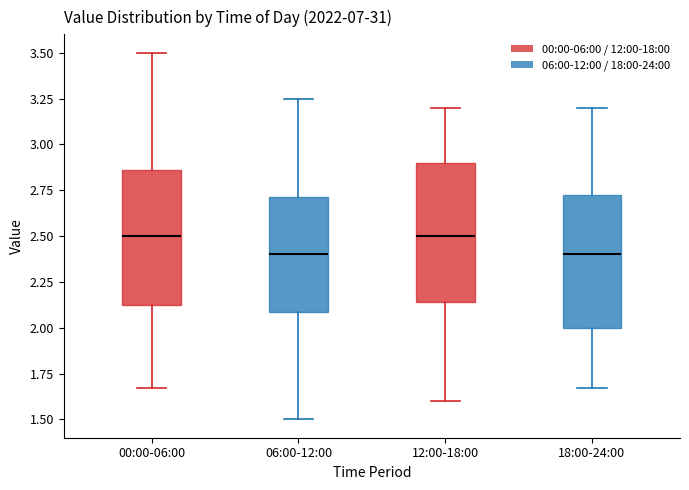

Reading left to right, transcribe this box plot: for each box, give where its median line is, the range the box spans, and where its two whiskers end, as read against the y-axis. The values are not printed on the chart, so give them approximately, as read against the axis.

00:00-06:00: median 2.50, box 2.10 to 2.85, whiskers 1.65 to 3.50
06:00-12:00: median 2.40, box 2.10 to 2.70, whiskers 1.50 to 3.25
12:00-18:00: median 2.50, box 2.15 to 2.90, whiskers 1.60 to 3.20
18:00-24:00: median 2.40, box 2.00 to 2.75, whiskers 1.65 to 3.20